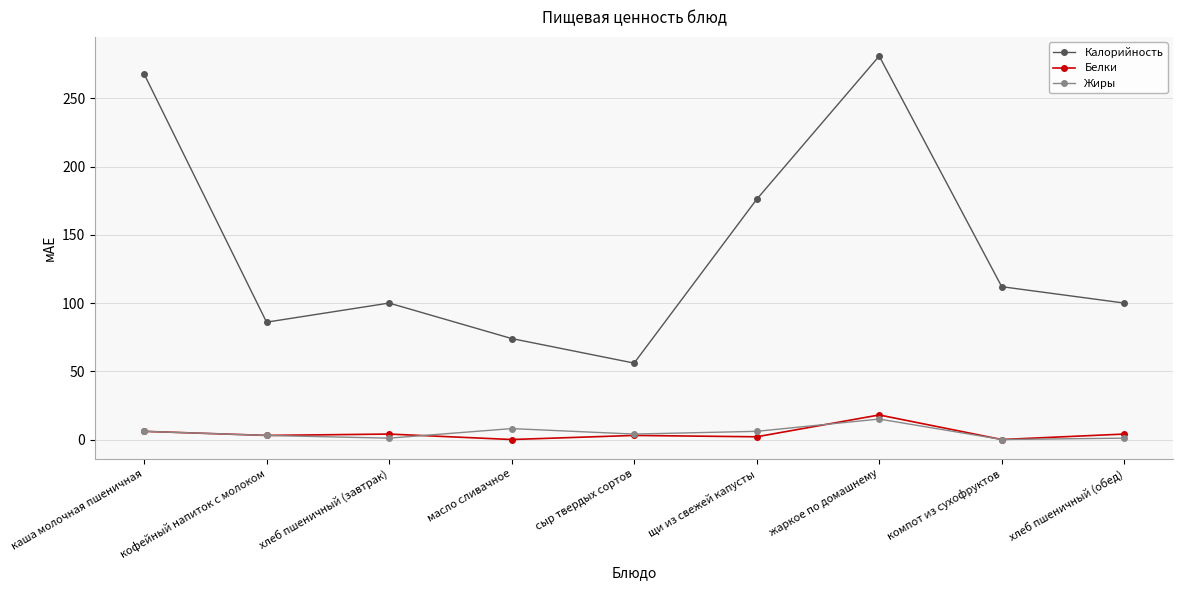

True or false: Жиры and Калорийность cross at least once.

False